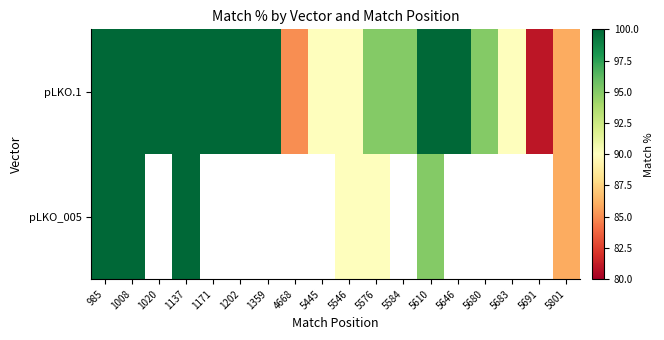

What is the minimum value for pLKO_005?

86.0